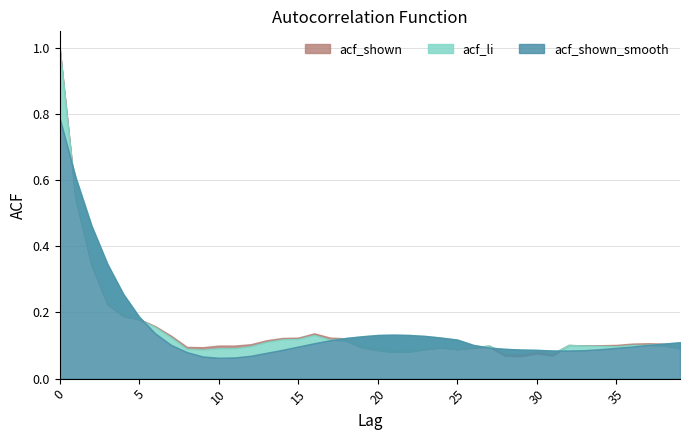

Is it true that acf_shown equals 0.1 at 26?

False